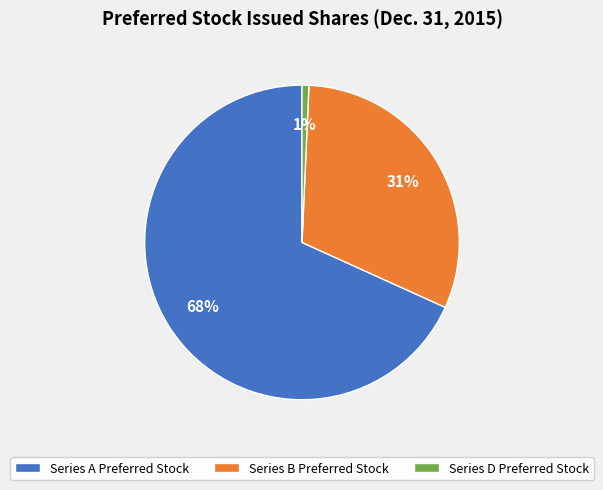

The Series A Preferred Stock slice represents 68% of the pie. True or false?

True